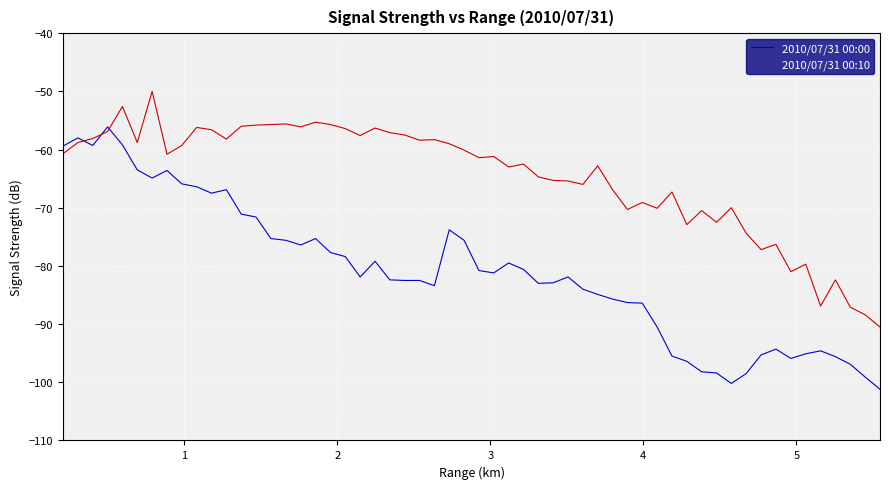

Which series has the largest total across all categories?

2010/07/31 00:10